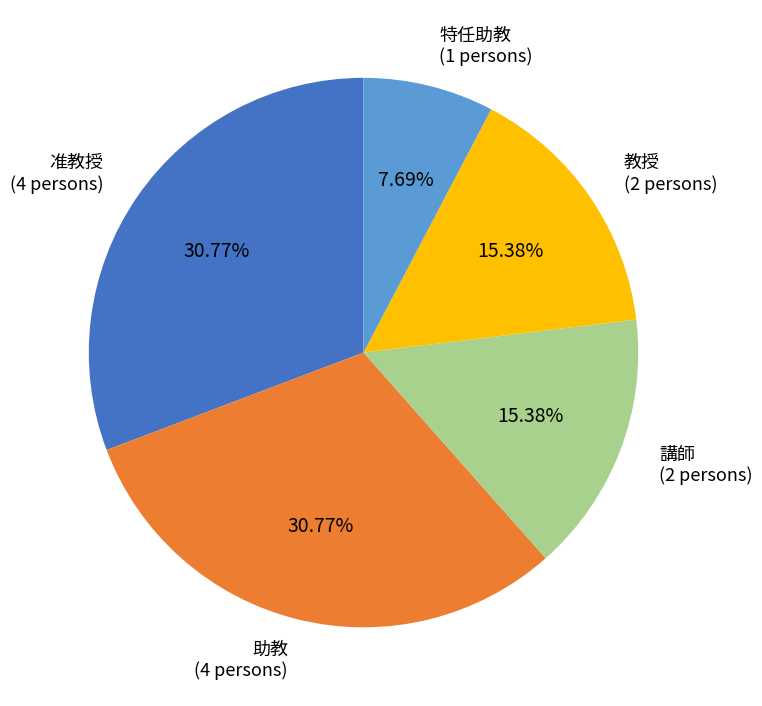

Is it true that 助教 is 18% of the pie?

False